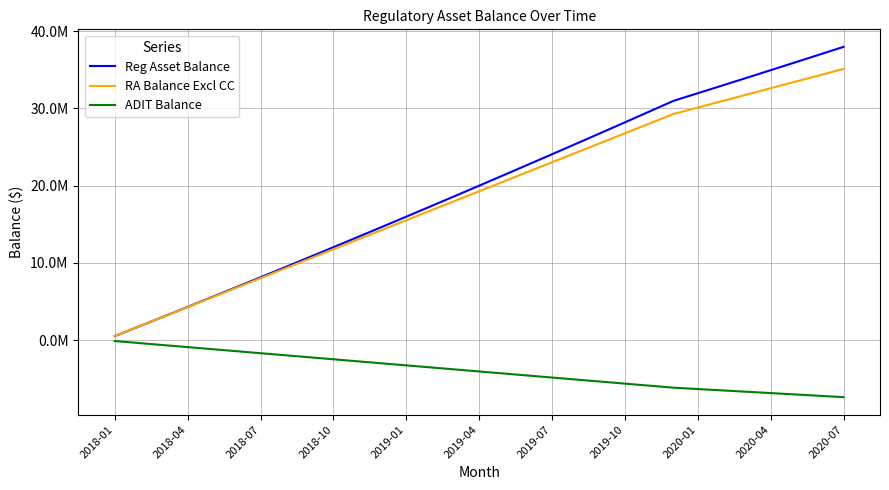

Does the chart have visible grid lines?

Yes